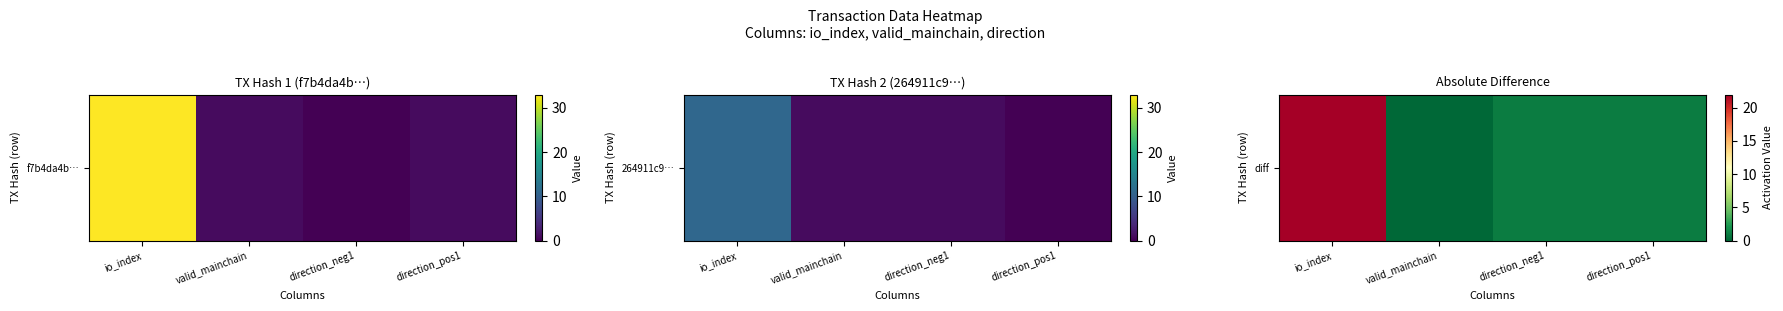

Count the number of values greater than 1.

1